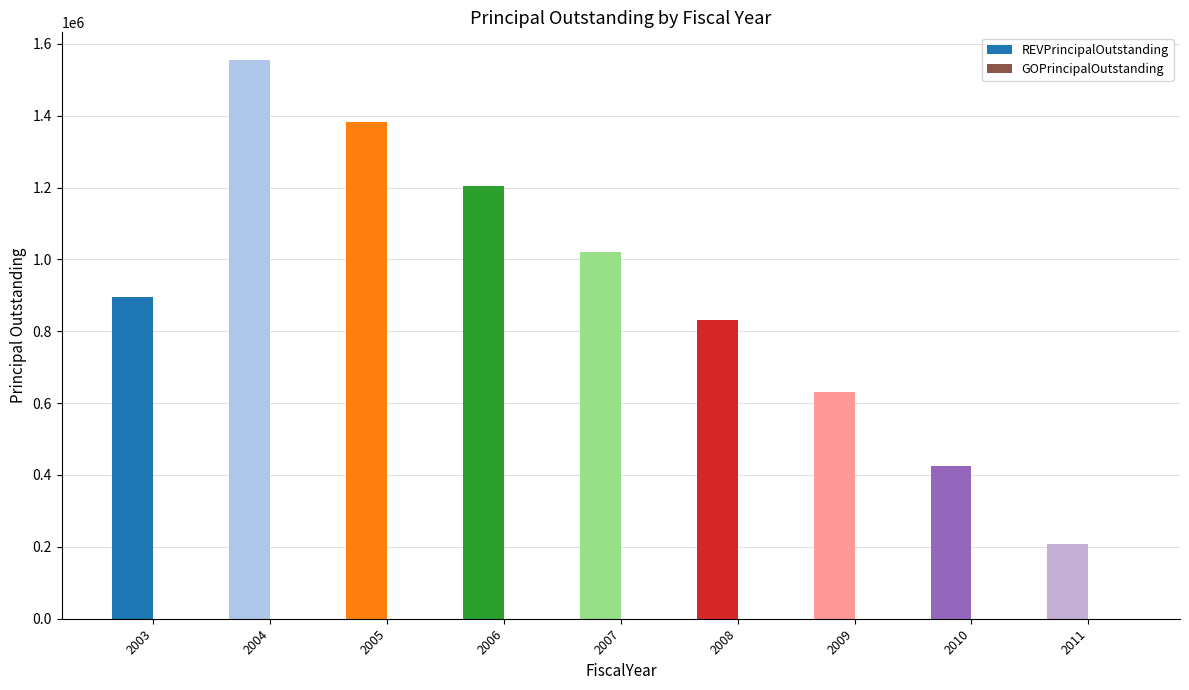

Which label corresponds to the largest value in the chart?

2004